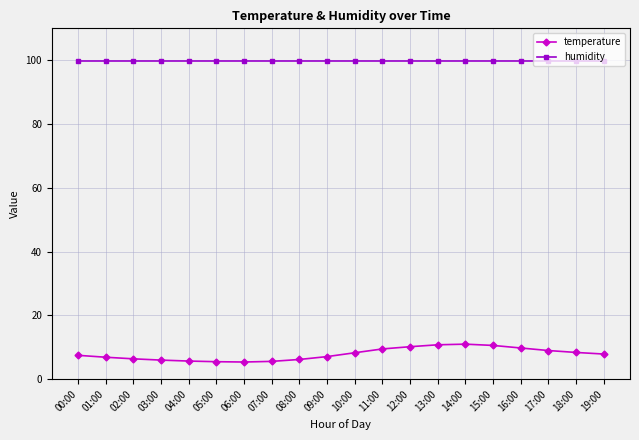

What is the value of the humidity point at the 2nd from the left?

99.9